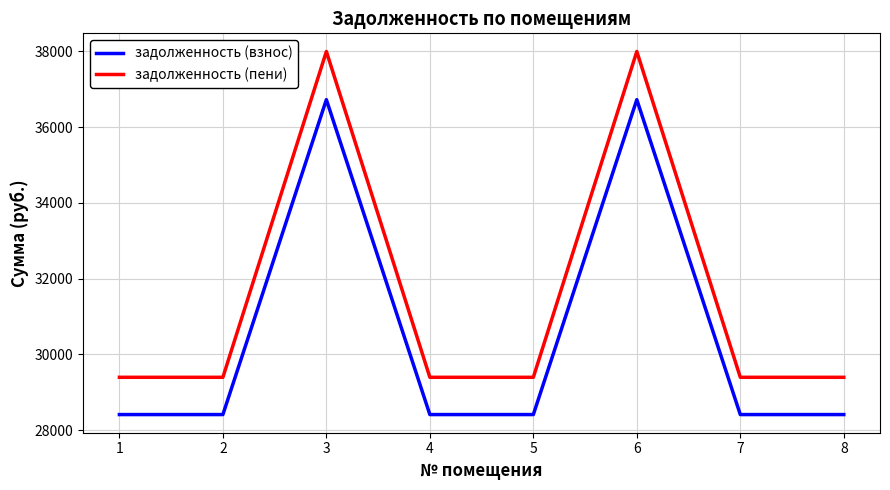

What is the difference between the highest and lowest values at 6?

1272.0